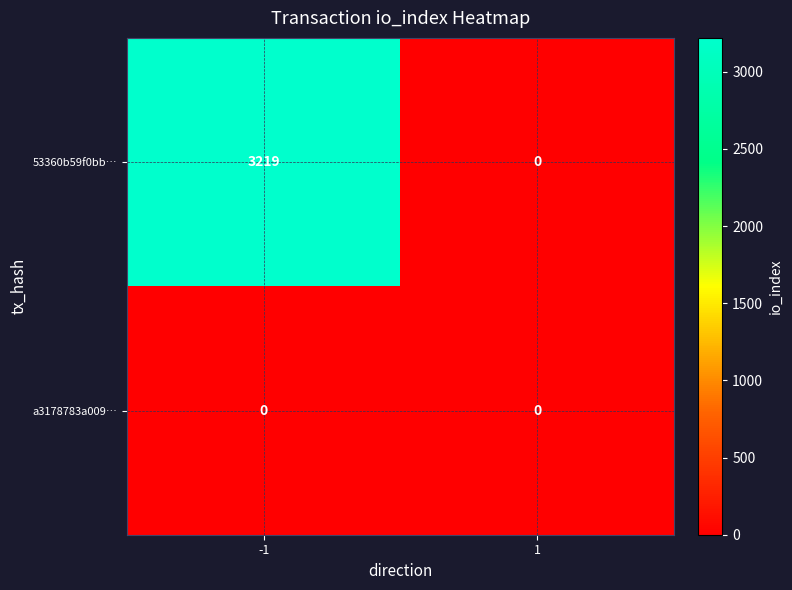

Rank the series by their maximum value, from highest to lowest.

53360b59f0bb…, a3178783a009…